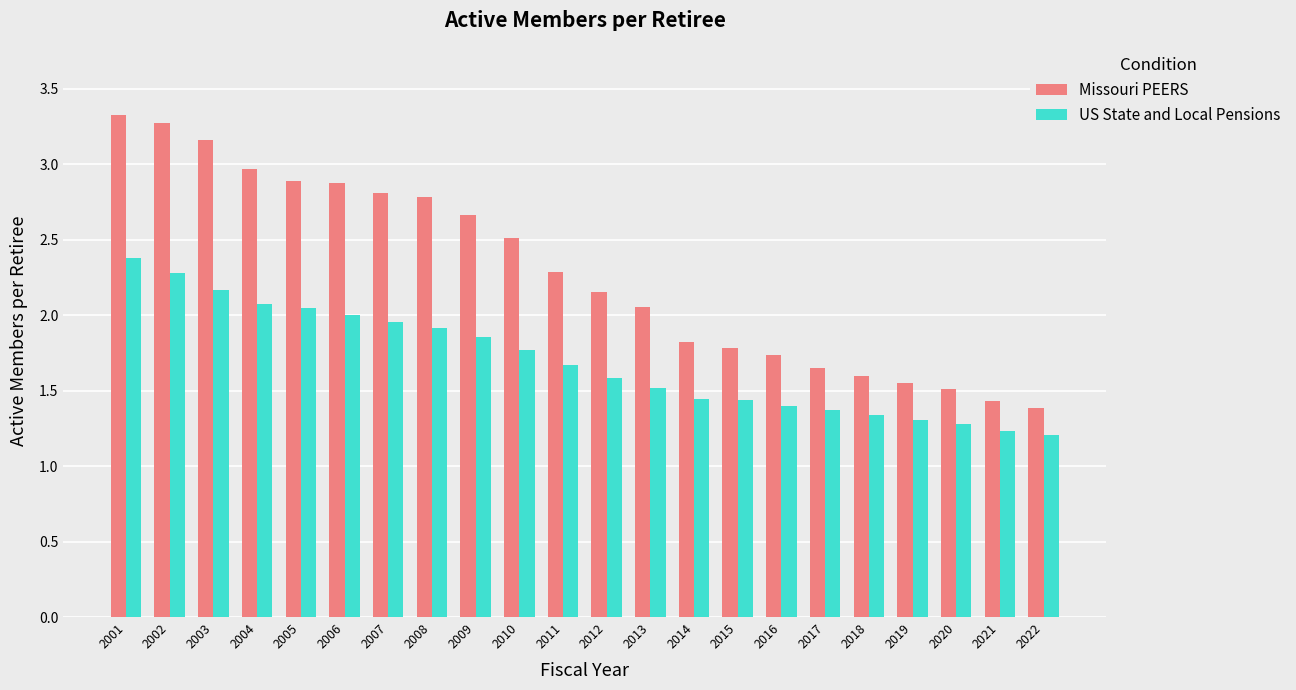

What is the difference between the US State and Local Pensions values at 2022 and 2016?

0.2